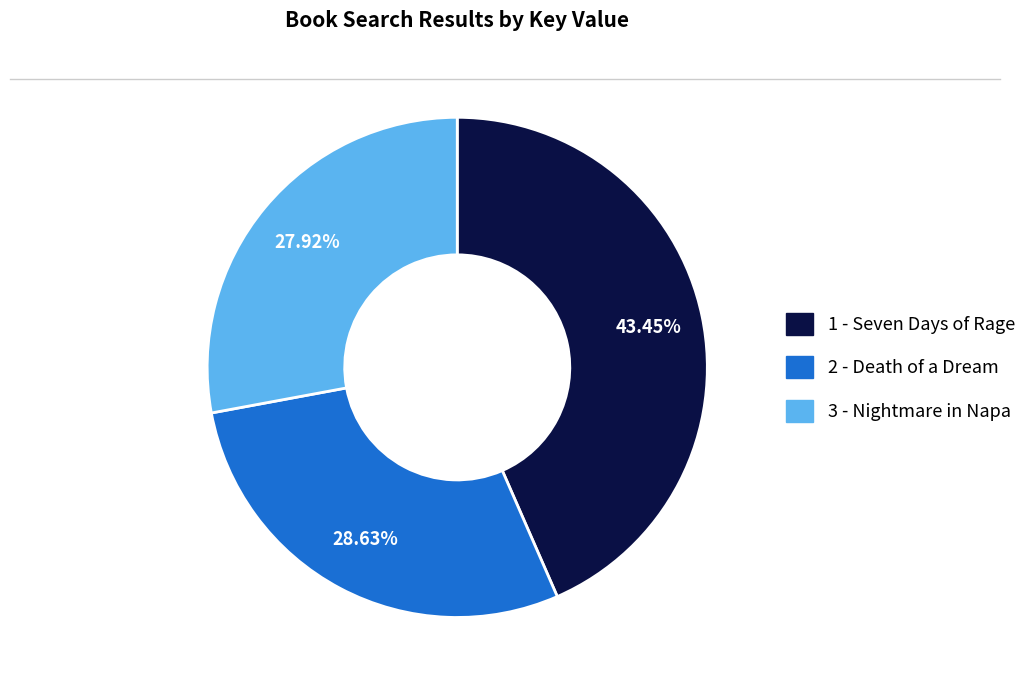

How much of the chart is everything except 2 - Death of a Dream?

71.4%